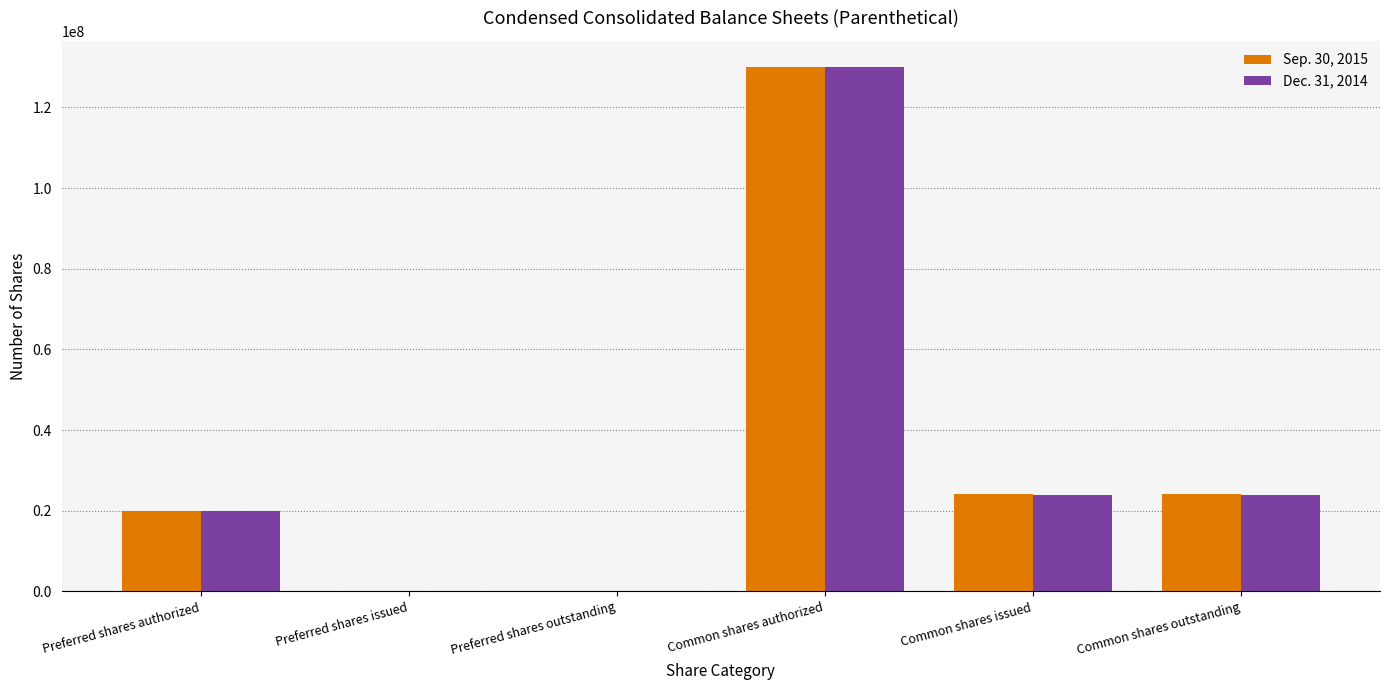

At which category is the sum across all series the highest?

Common shares authorized